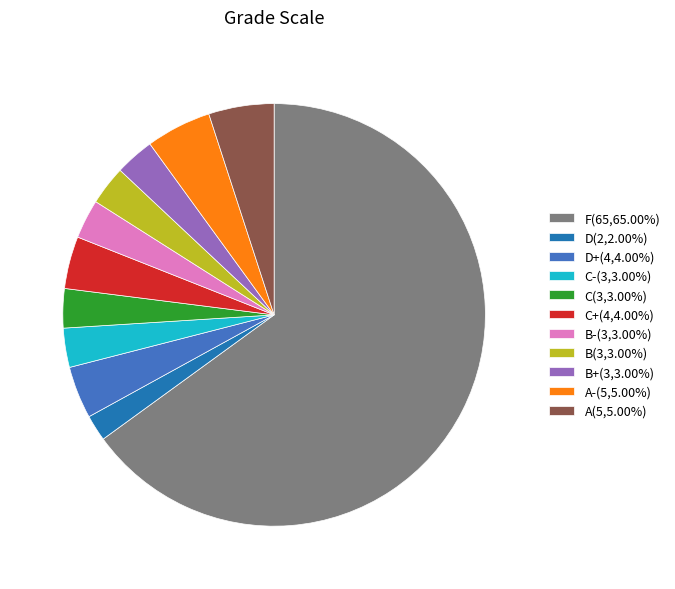

Approximately how many times larger is the value at C(3,3.00%) compared to A(5,5.00%)?

0.6